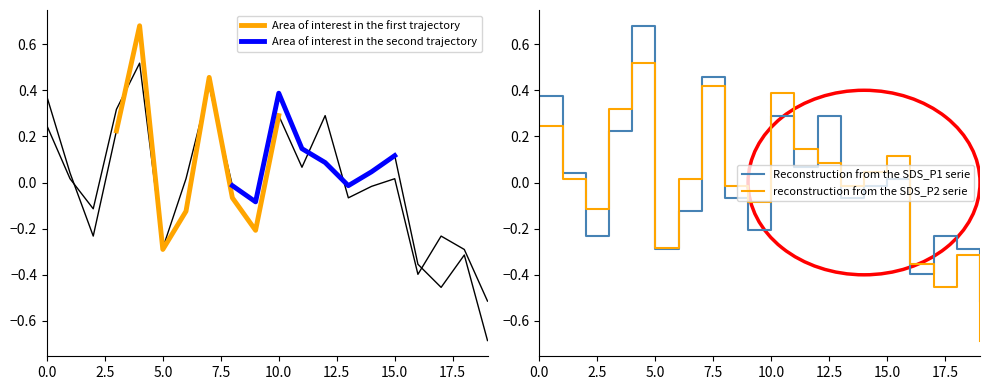

True or false: SDS_P2 has a value of -0.0 at 00:08.

True